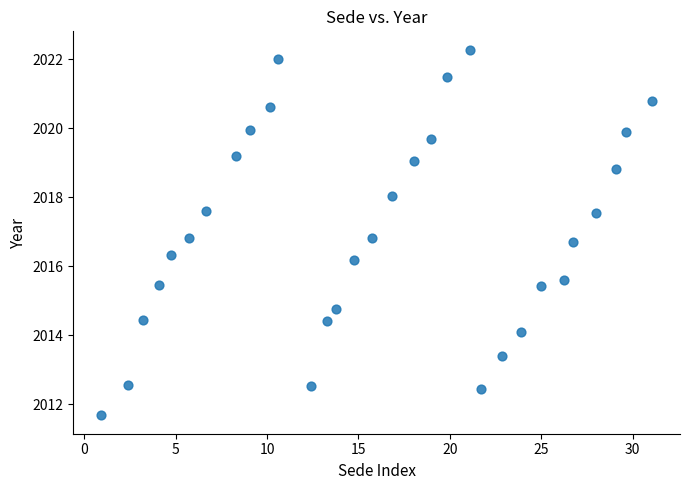

What is the range of X values (max minus min)?

30.2